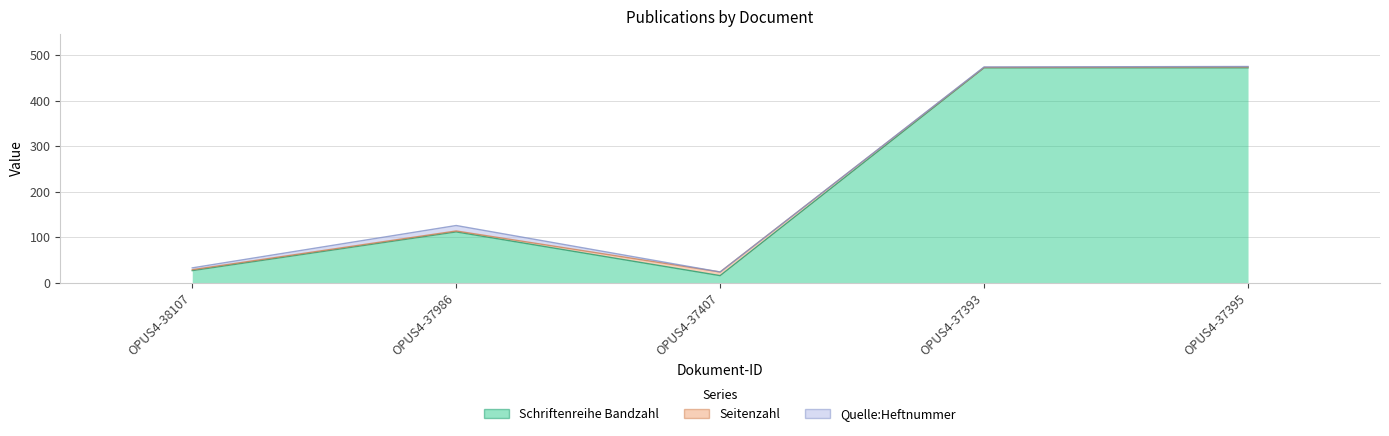

How many times do Seitenzahl and Quelle:Heftnummer cross each other?

1